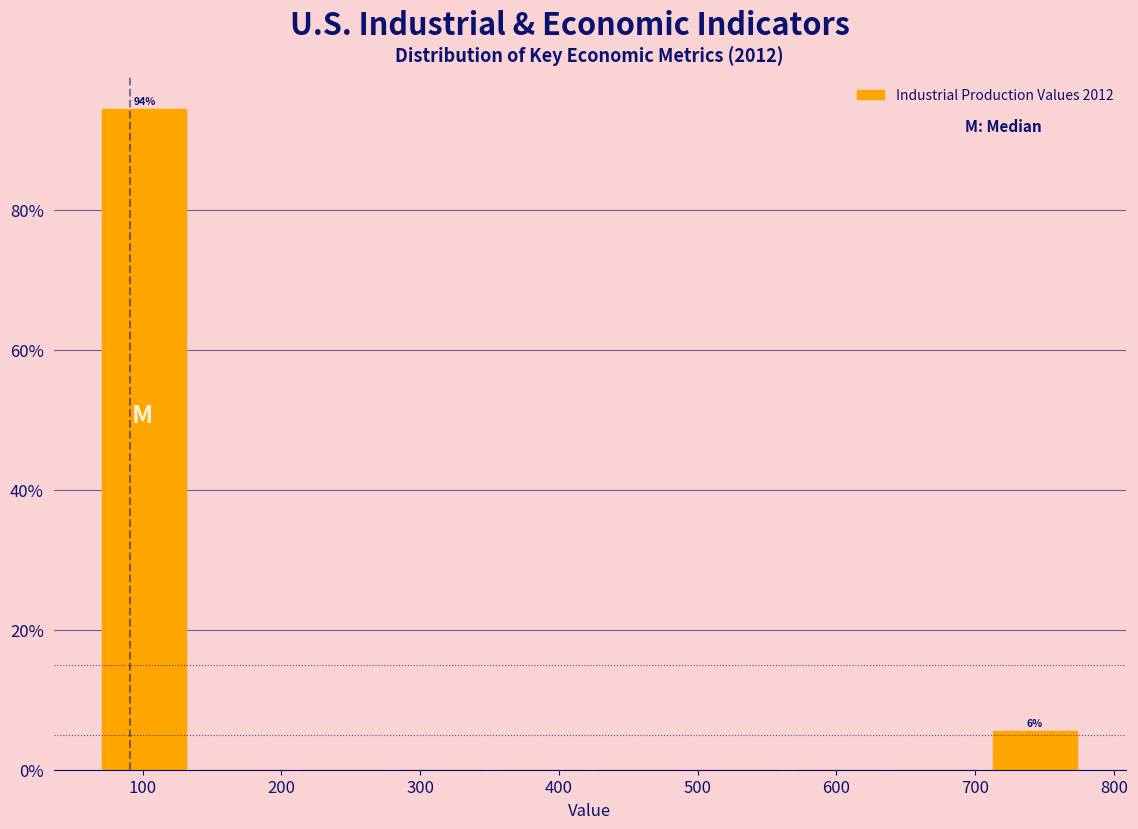

Which range on the x-axis has the tallest bar?

70 to 140